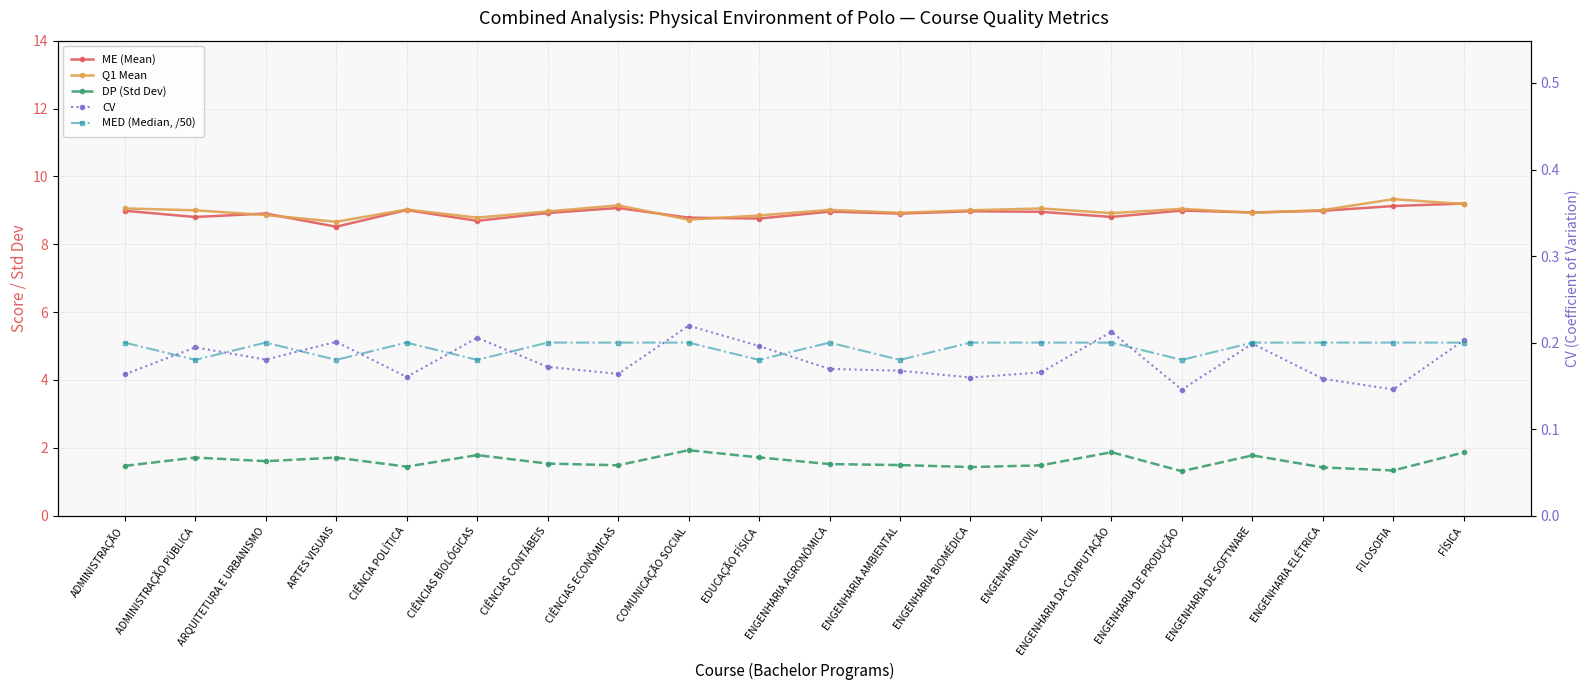

What is the sum of the DP (Std Dev) values at ENGENHARIA BIOMÉDICA and CIÊNCIAS BIOLÓGICAS?

3.2